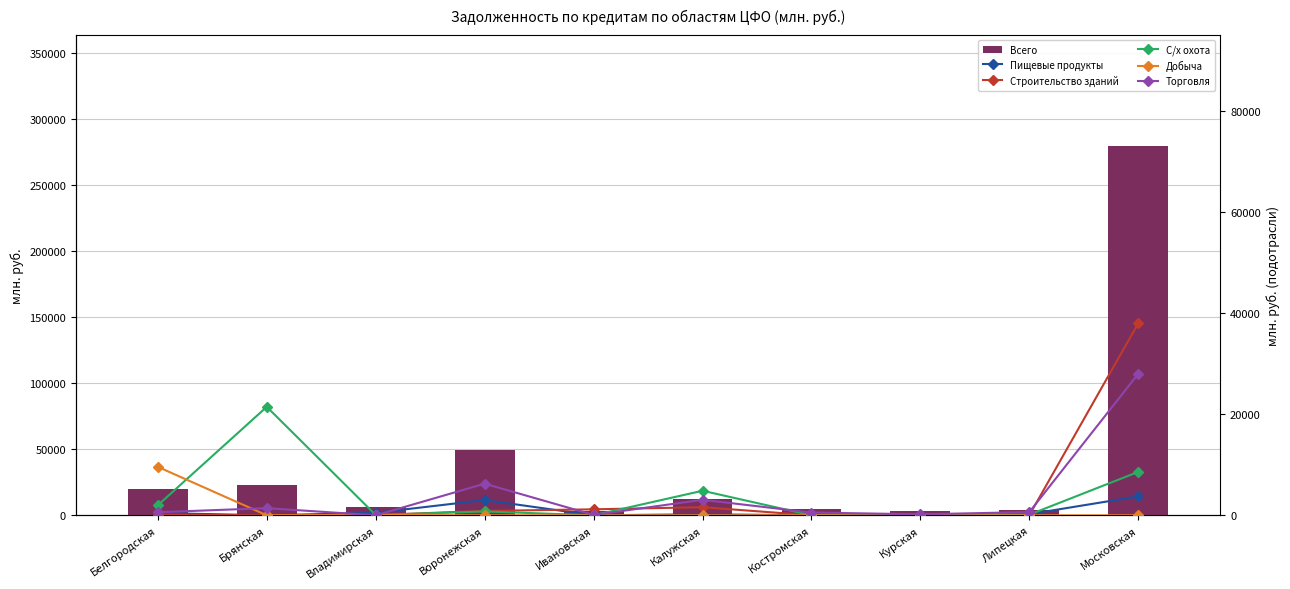

At which category does the chart reach its peak across all series?

Московская